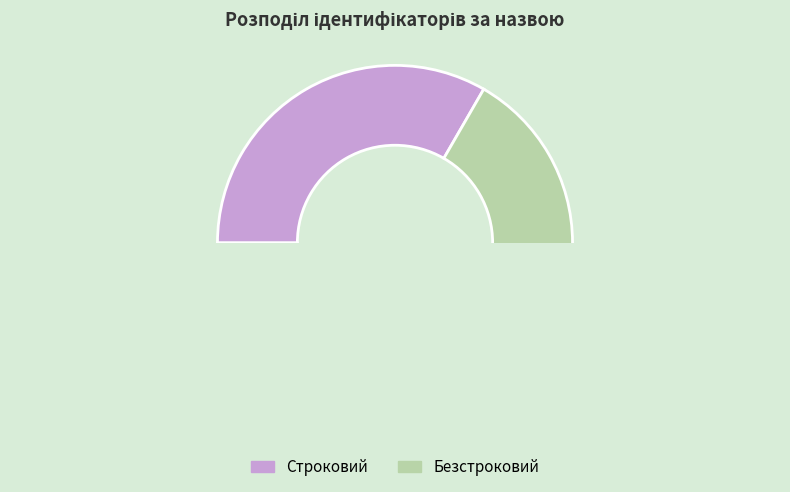

Combined, what portion of the pie is Строковий and Безстроковий?

100.0%